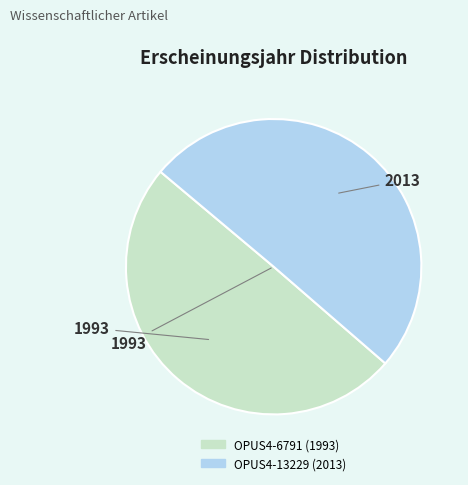

Do OPUS4-6791 (1993) and OPUS4-13229 (2013) together represent more than half of the pie?

Yes